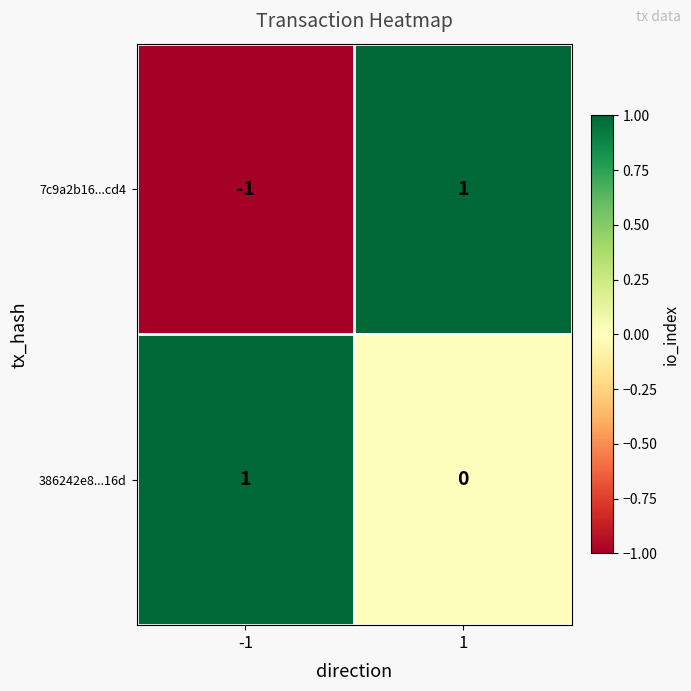

How many positive values does the 7c9a2b16...cd4 series have?

1